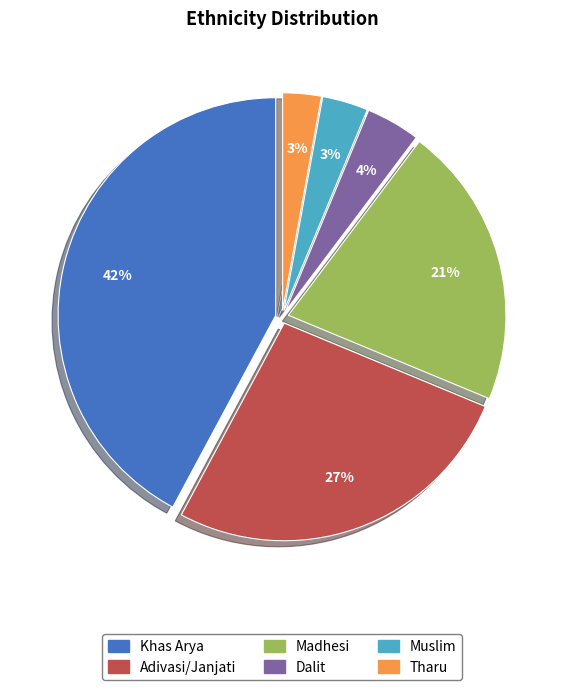

What is the ratio of the value at Madhesi to the value at Dalit?

5.2